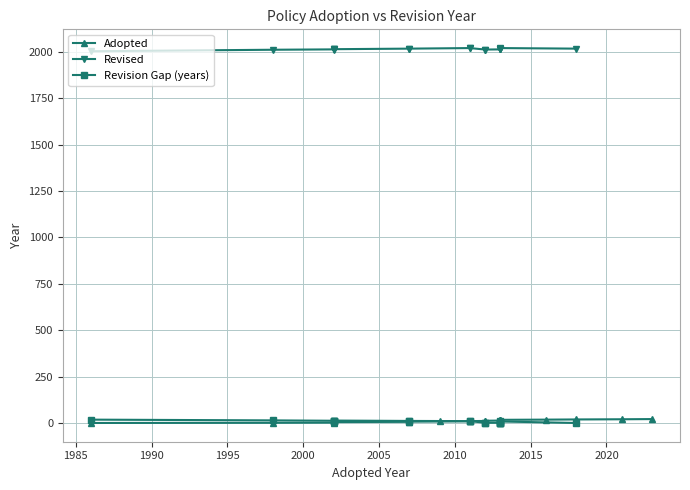

True or false: Revised has more than 0 interior local peaks.

True